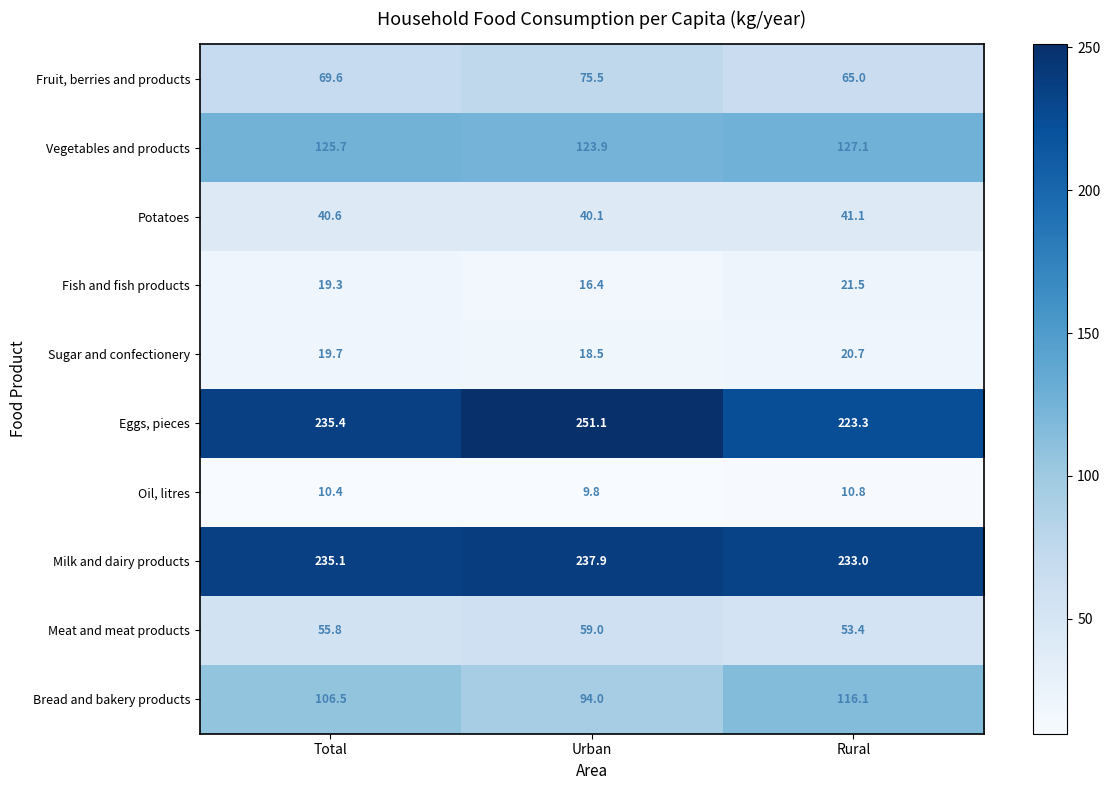

The value of Vegetables and products at Rural is 221.4. True or false?

False